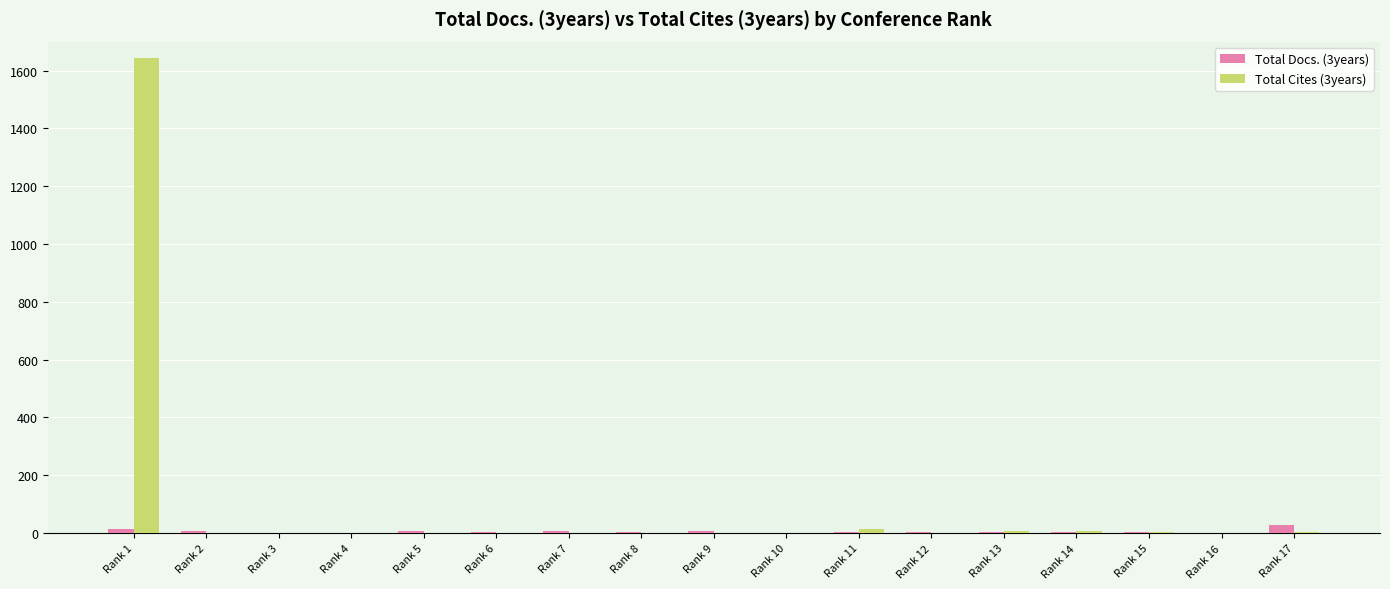

The value of Total Cites (3years) at Rank 2 is 893. True or false?

False